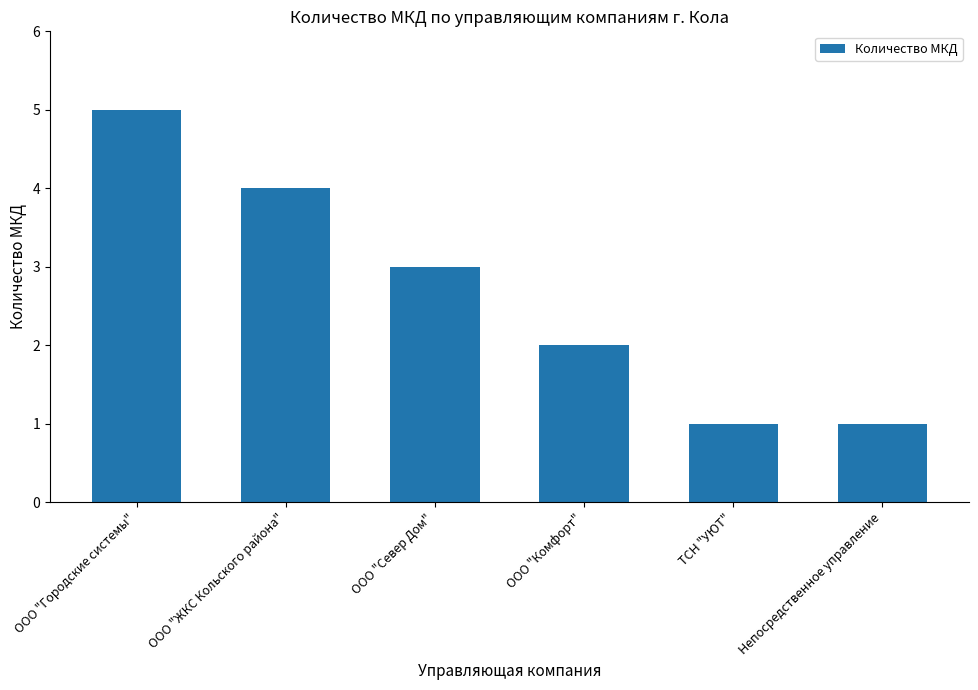

How many values are below 3?

3